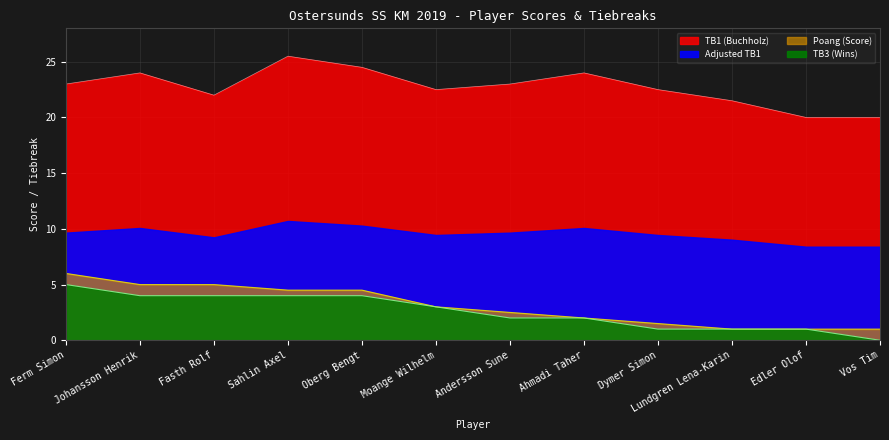

At which category is the sum across all series the highest?

Ferm Simon